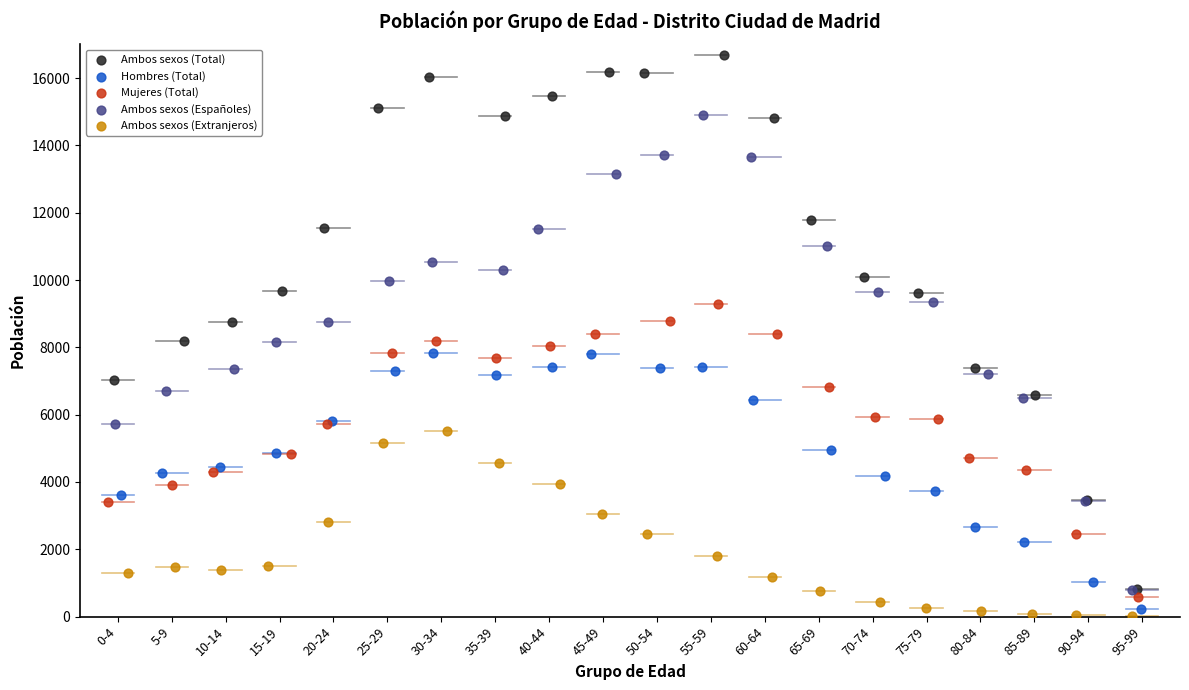

Which series has the largest Y range (max minus min)?

Ambos sexos (Total)